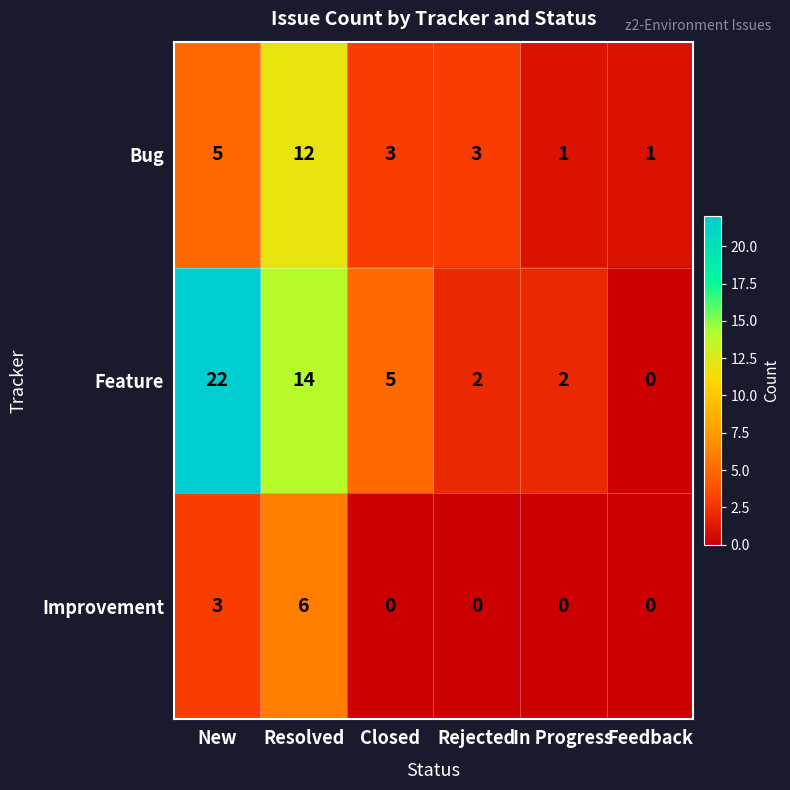

Reading right to left, list all the values displayed in this chart.

Bug: Feedback=1	In Progress=1	Rejected=3	Closed=3	Resolved=12	New=5
Feature: Feedback=0	In Progress=2	Rejected=2	Closed=5	Resolved=14	New=22
Improvement: Feedback=0	In Progress=0	Rejected=0	Closed=0	Resolved=6	New=3